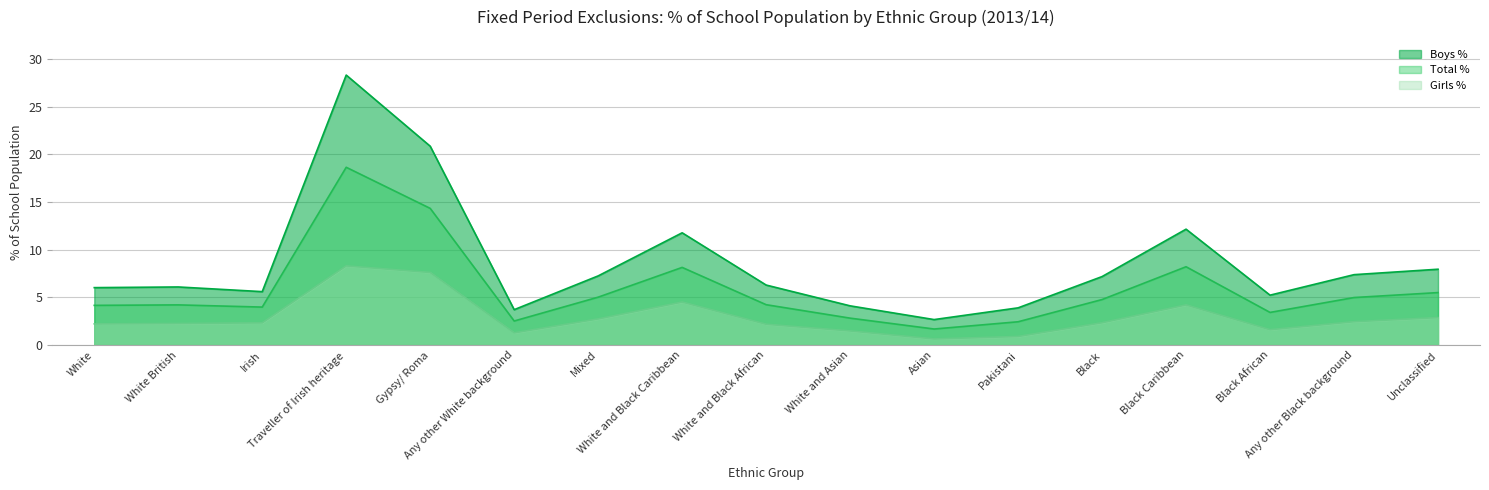

What is the value of the Boys % point at the 13th from the left?

7.2